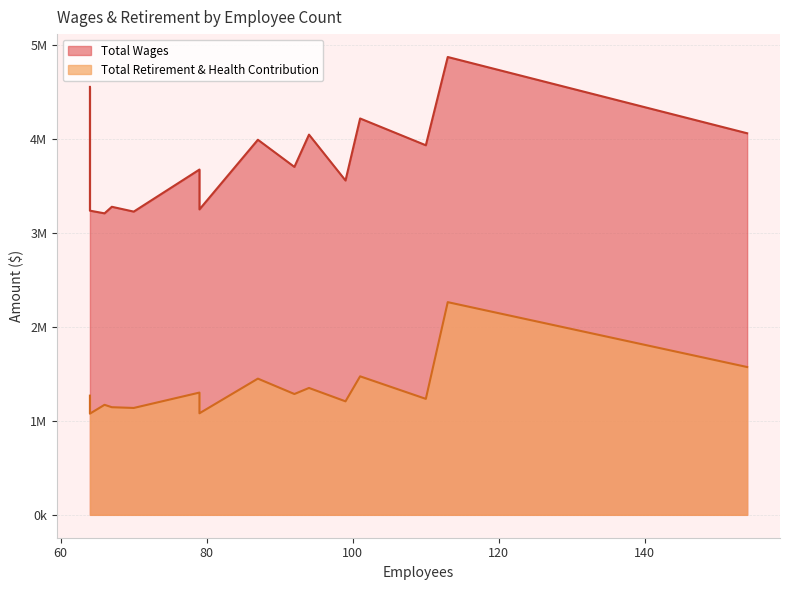

What is the greatest value displayed?

4870718